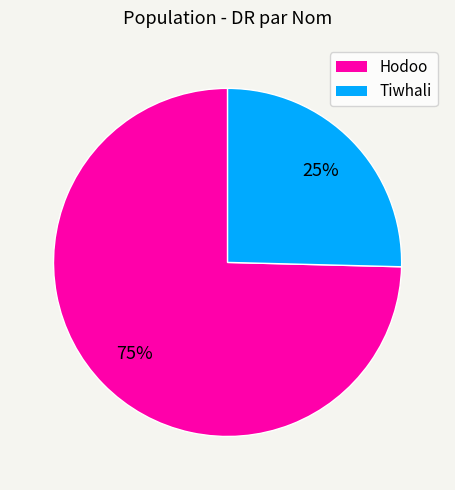

What is the majority slice?

Hodoo